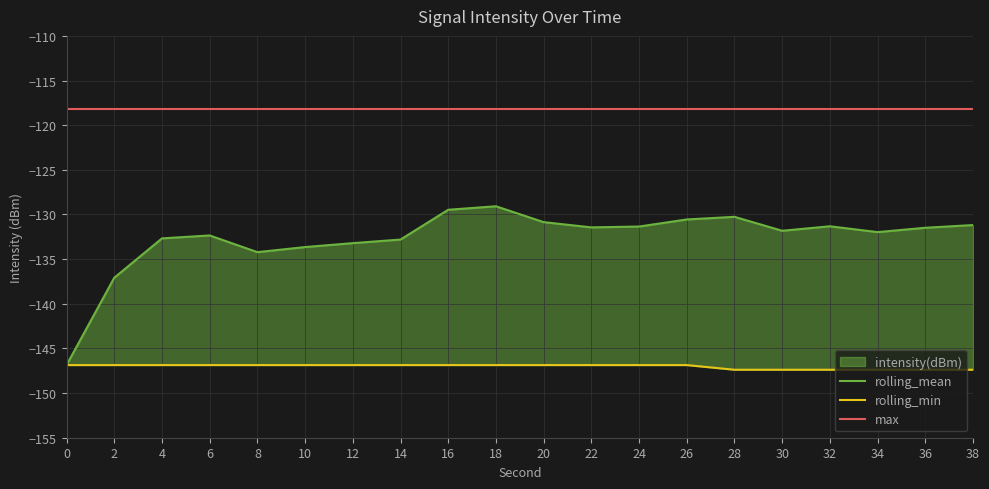

Which series has the largest range (max minus min)?

rolling_mean